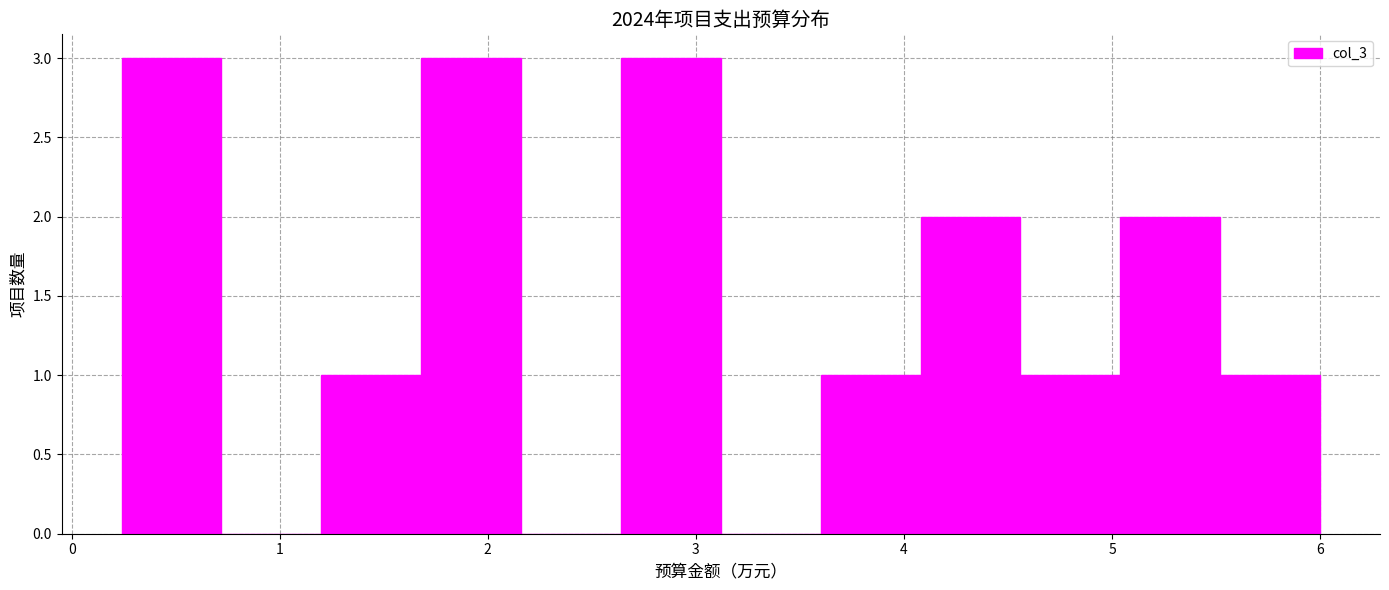

What is the height of the bar covering 5.52 to 6.00 on the x-axis? Neither the bar edges nor the heights are printed on the chart, so give them approximately, as read against the axes.

1